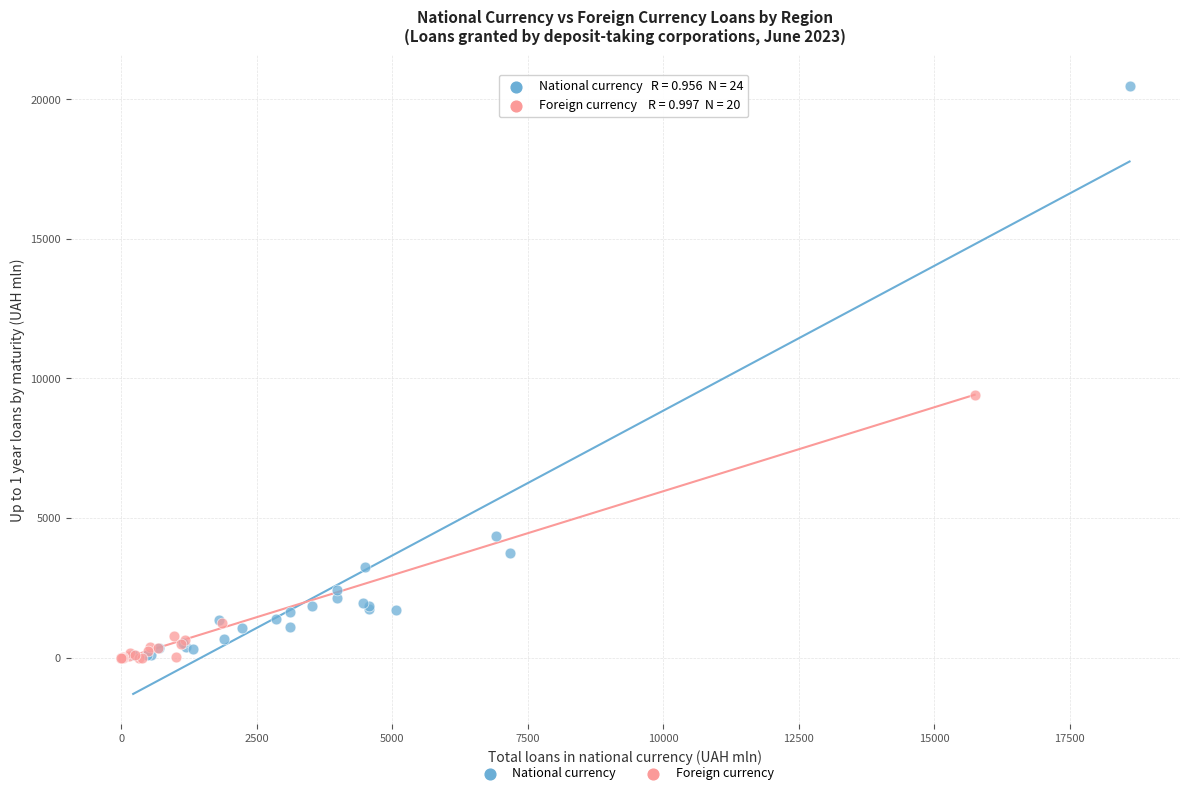

Which series has the widest spread of Y values?

National currency